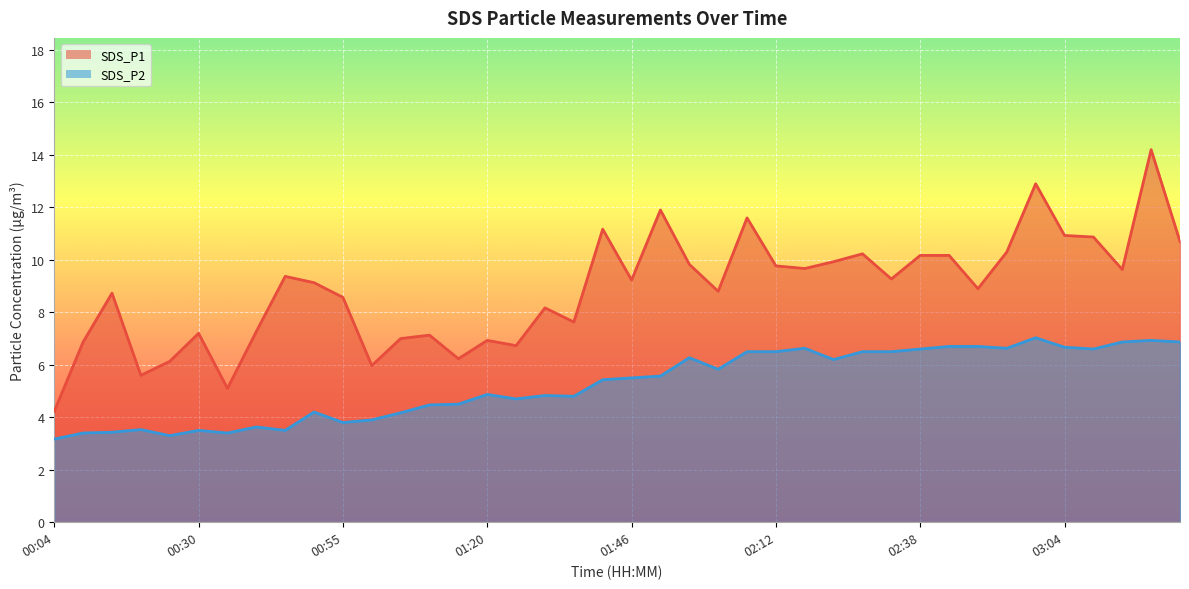

At which label is SDS_P1 closest to 9?

02:48